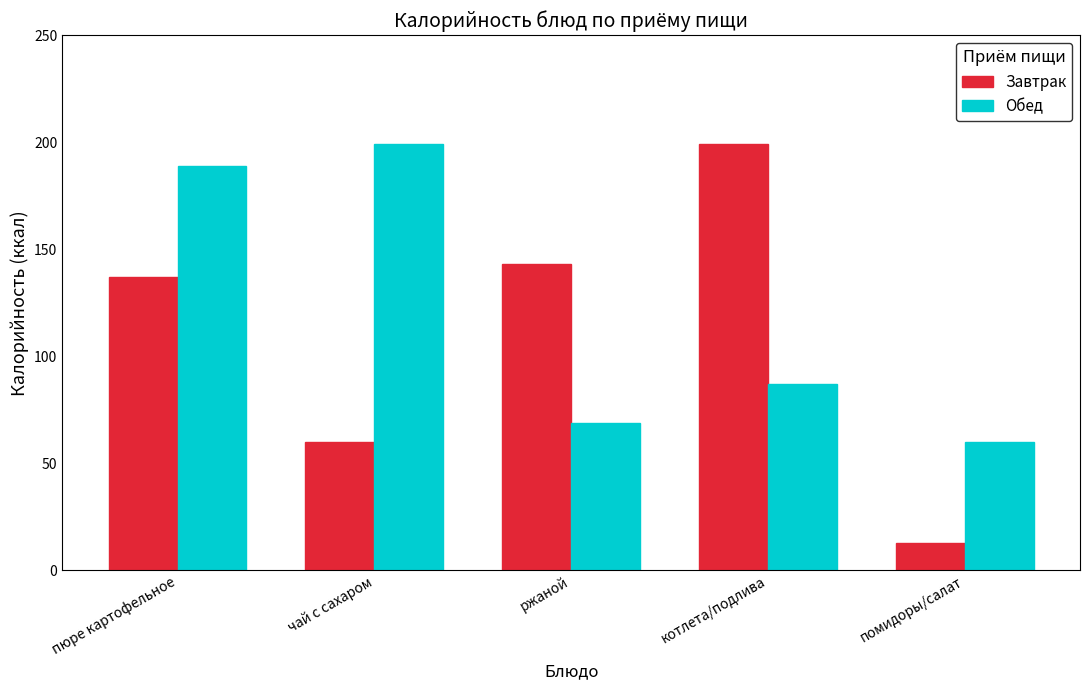

The value of Обед at чай с сахаром is 129. True or false?

False